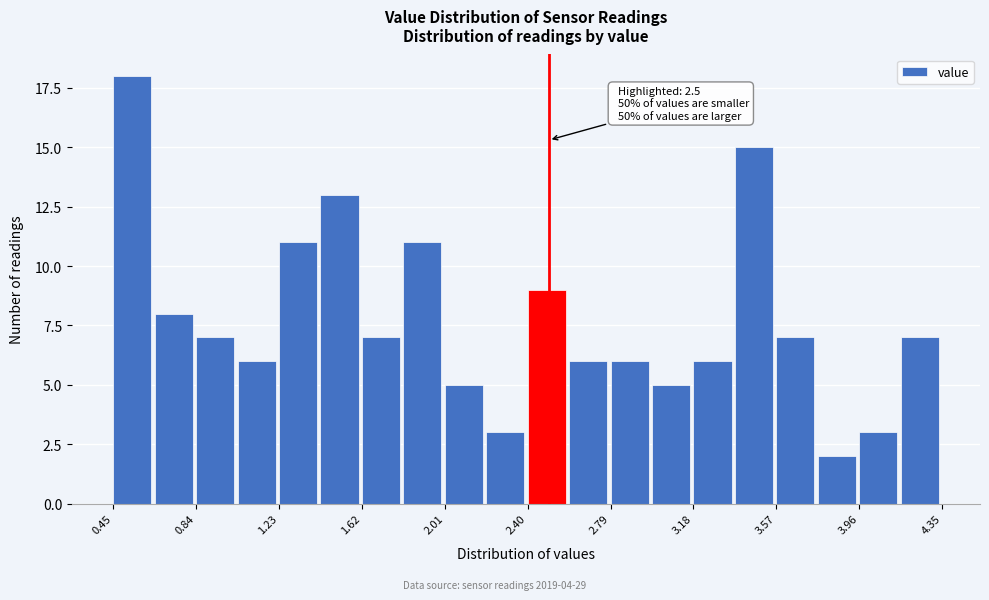

Read against the x-axis, roughly where is the centre of the tallest bar?

0.55